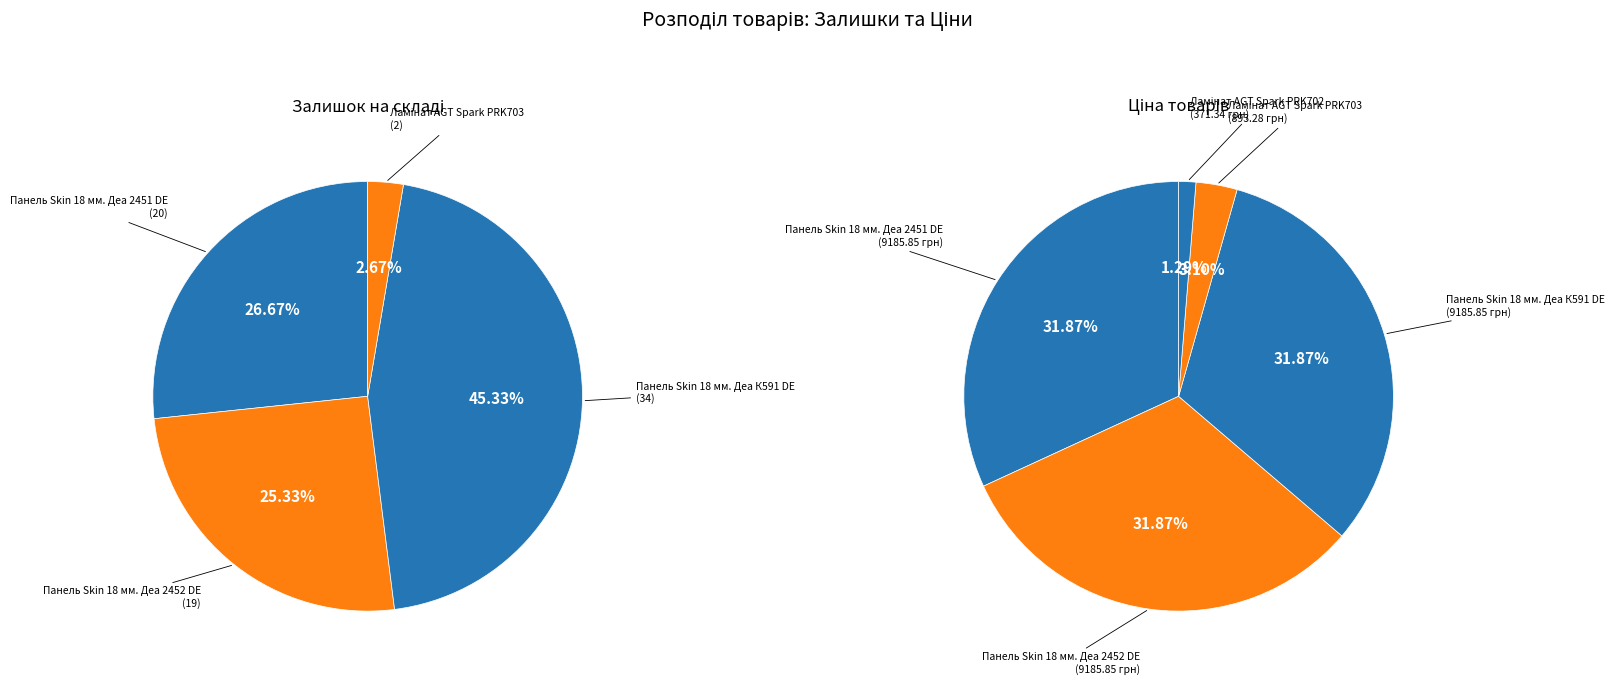

Does Панель Skin 18 мм. Деа 2451 DE account for over 50% of the chart?

No